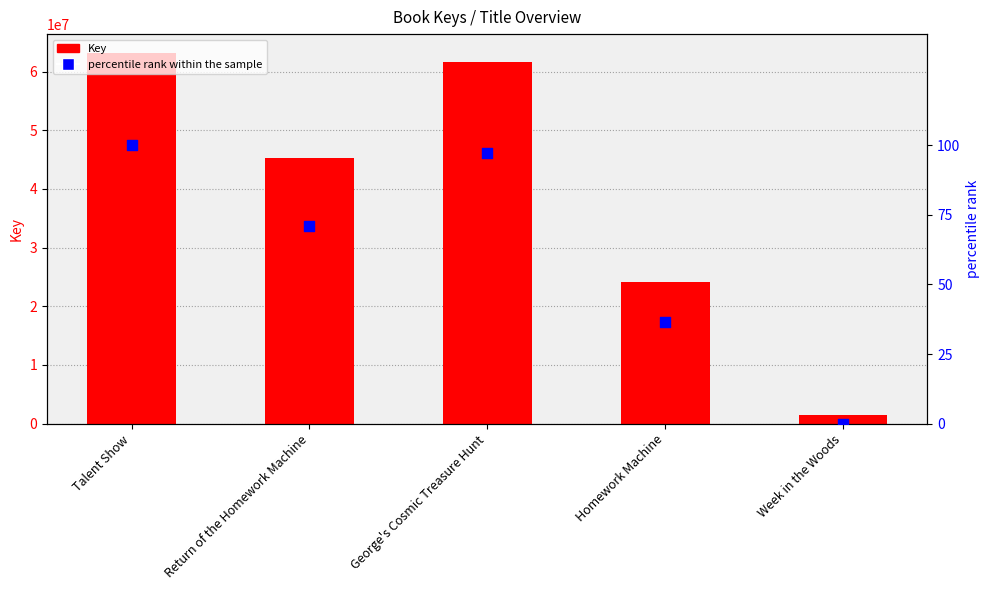

Which series reaches the maximum Y coordinate?

Key (count)